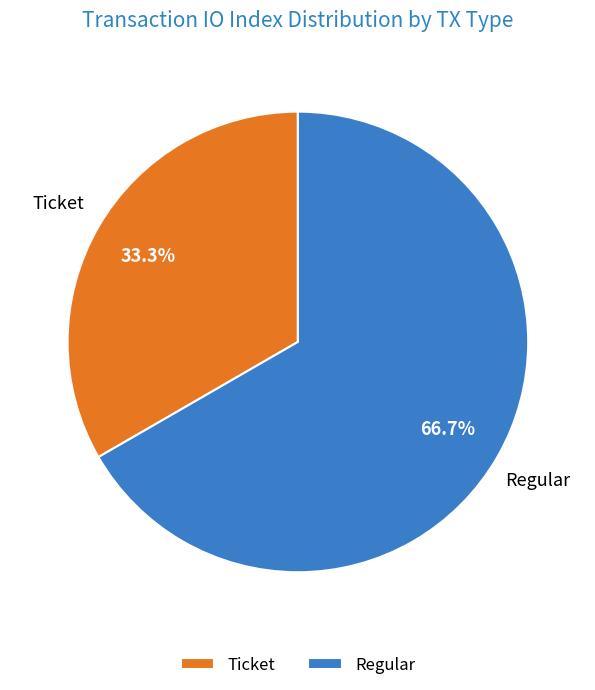

Which slice is the smallest?

Ticket